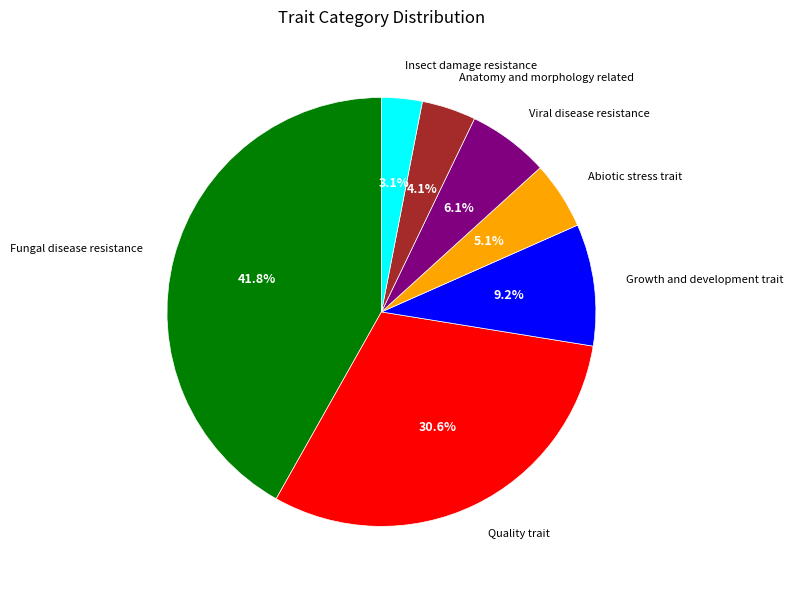

Approximately how many times larger is the value at Insect damage resistance compared to Abiotic stress trait?

0.6